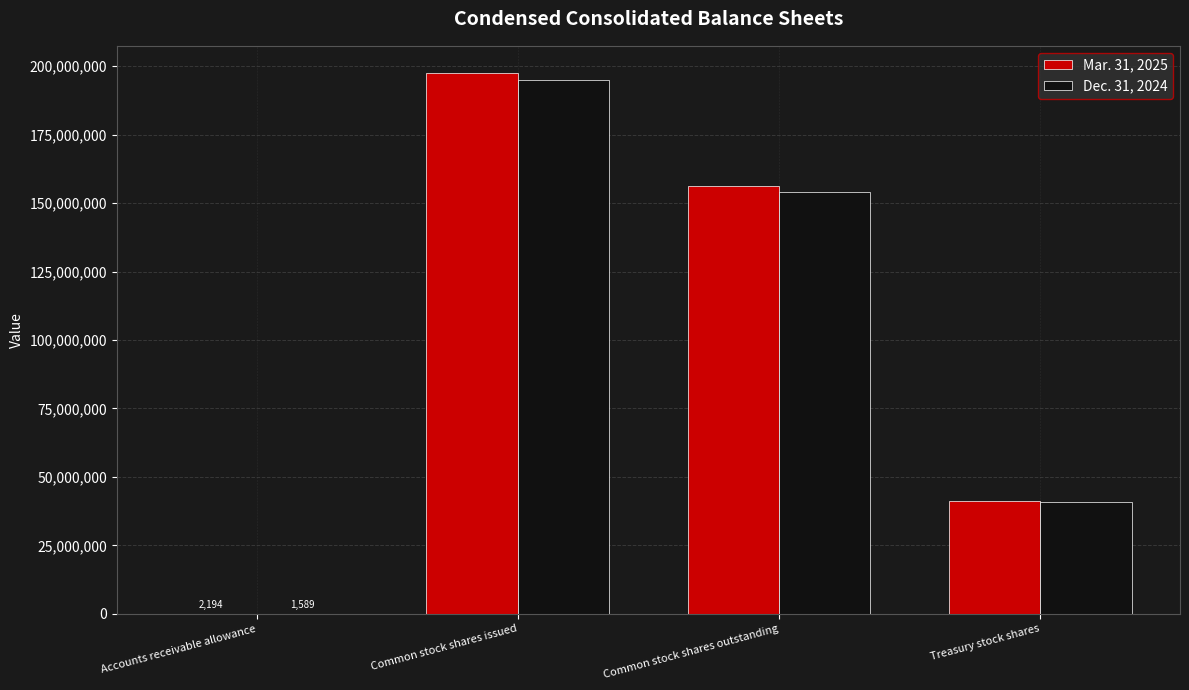

Is it true that Mar. 31, 2025 equals 56042919 at Common stock shares outstanding?

False